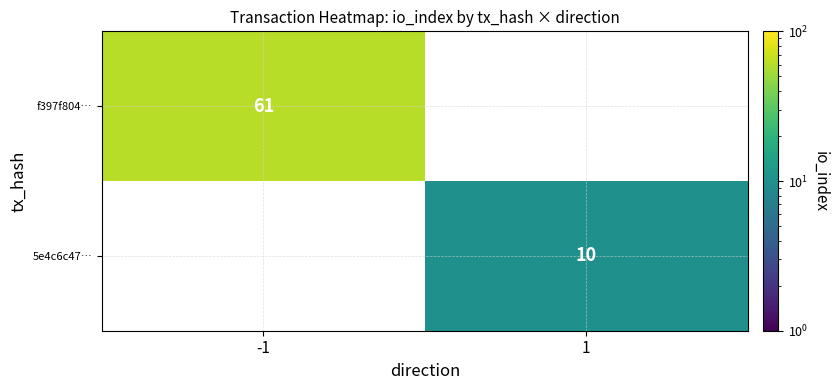

Is it true that 5e4c6c47… equals 13 at 1?

False